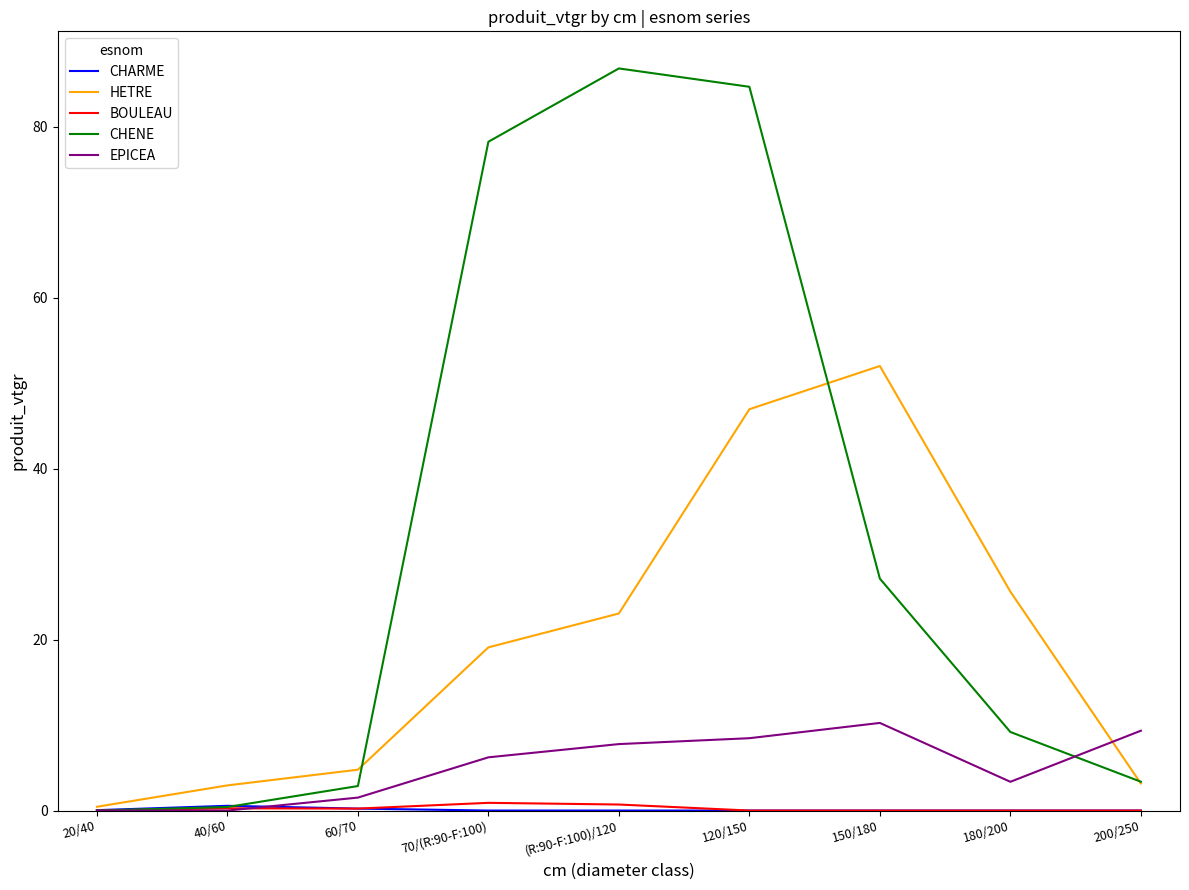

Is it true that EPICEA equals -4.3 at 40/60?

False